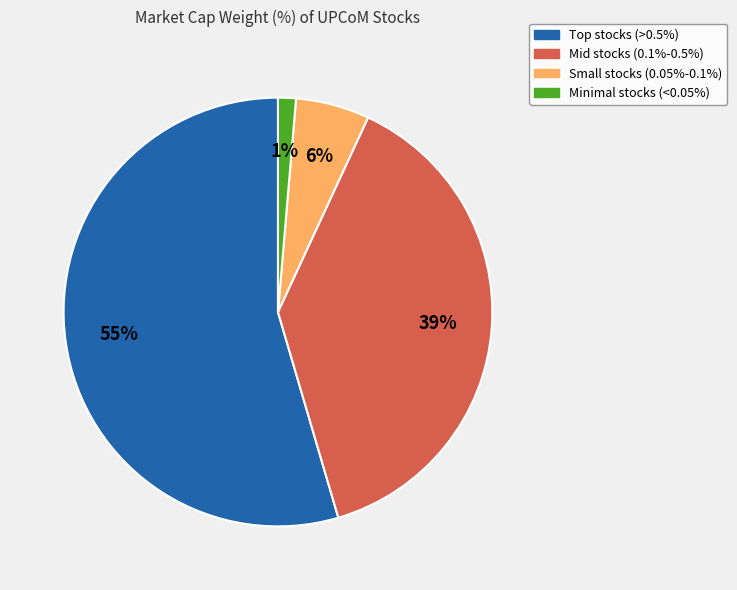

Is there any slice that represents more than half of the pie?

Yes